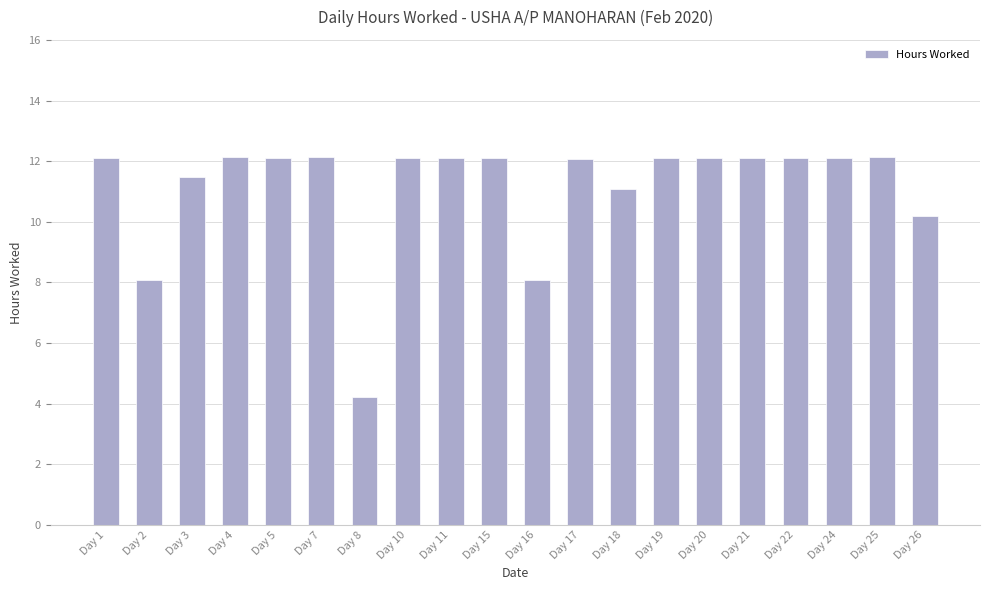

Is it true that the value at Day 8 is 5.6?

False